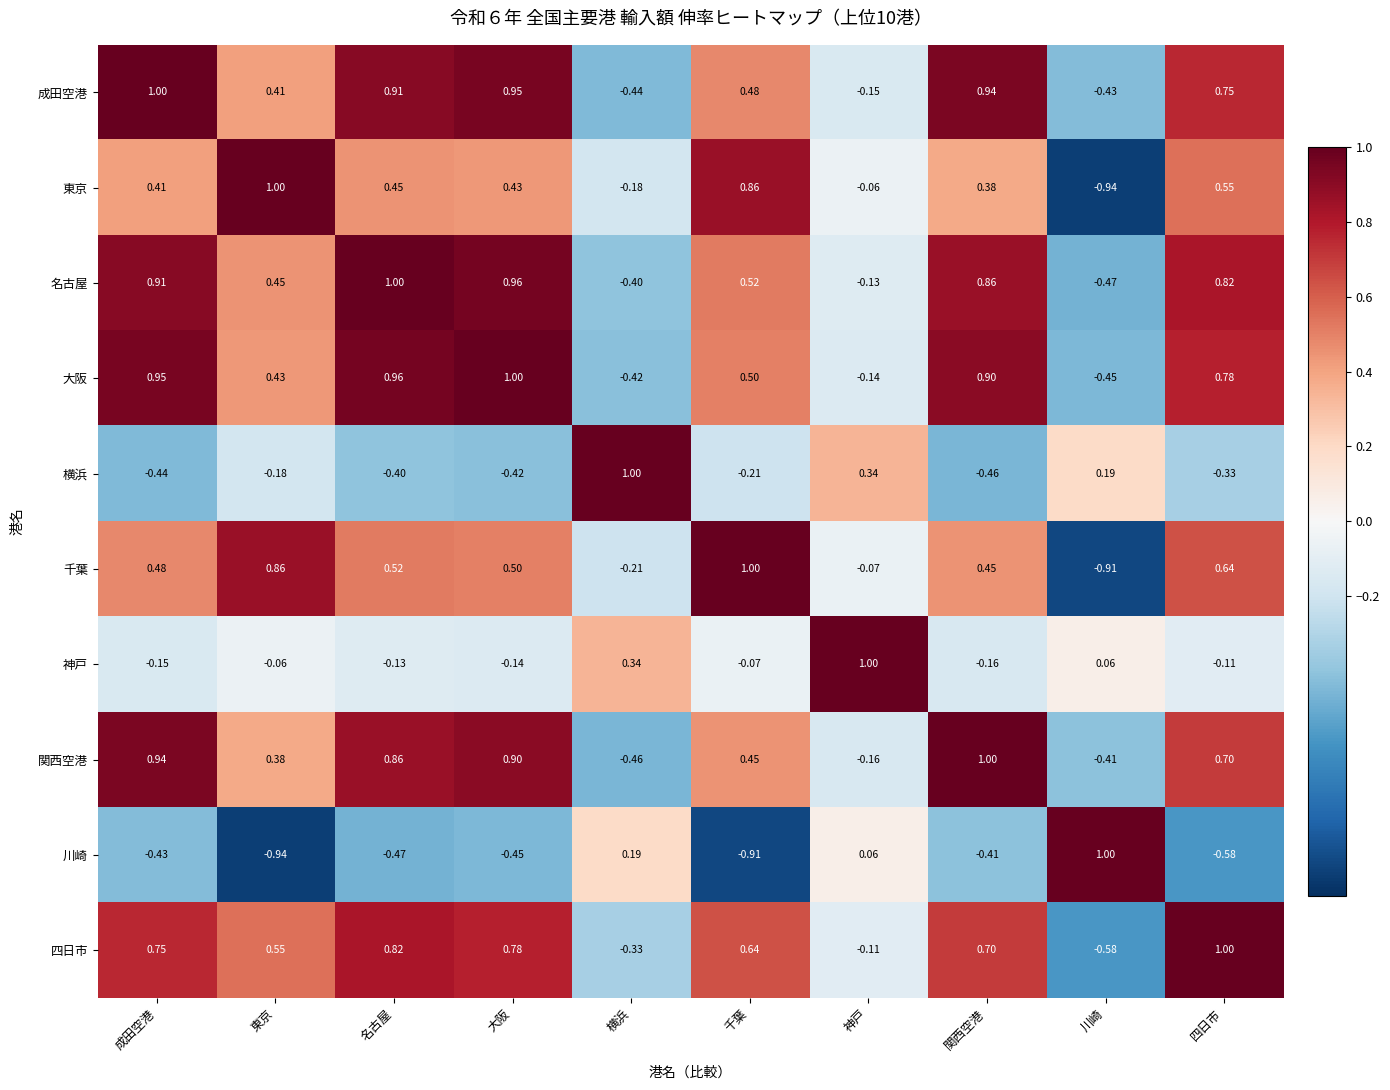

Rank the series at 成田空港 from highest to lowest value.

成田空港, 大阪, 関西空港, 名古屋, 四日市, 千葉, 東京, 神戸, 川崎, 横浜